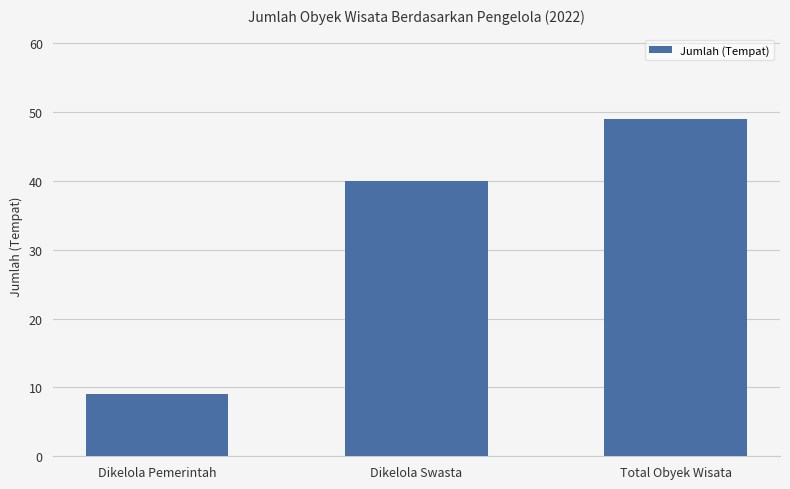

Rank the categories by value from highest to lowest.

Total Obyek Wisata, Dikelola Swasta, Dikelola Pemerintah